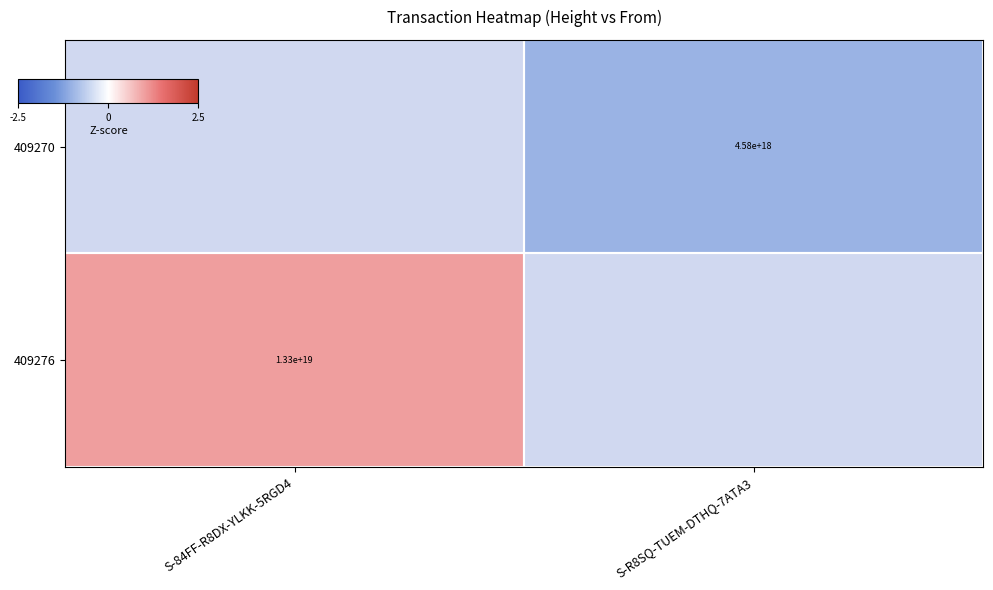

The 409270 series shows -1.0 at S-R8SQ-TUEM-DTHQ-7ATA3. True or false?

True